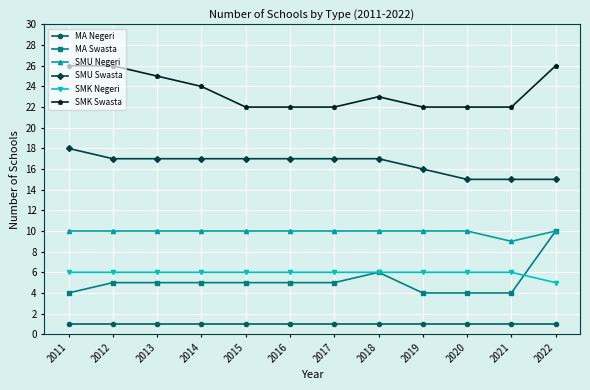

Rank the series at 2017 from lowest to highest value.

MA Negeri, MA Swasta, SMK Negeri, SMU Negeri, SMU Swasta, SMK Swasta